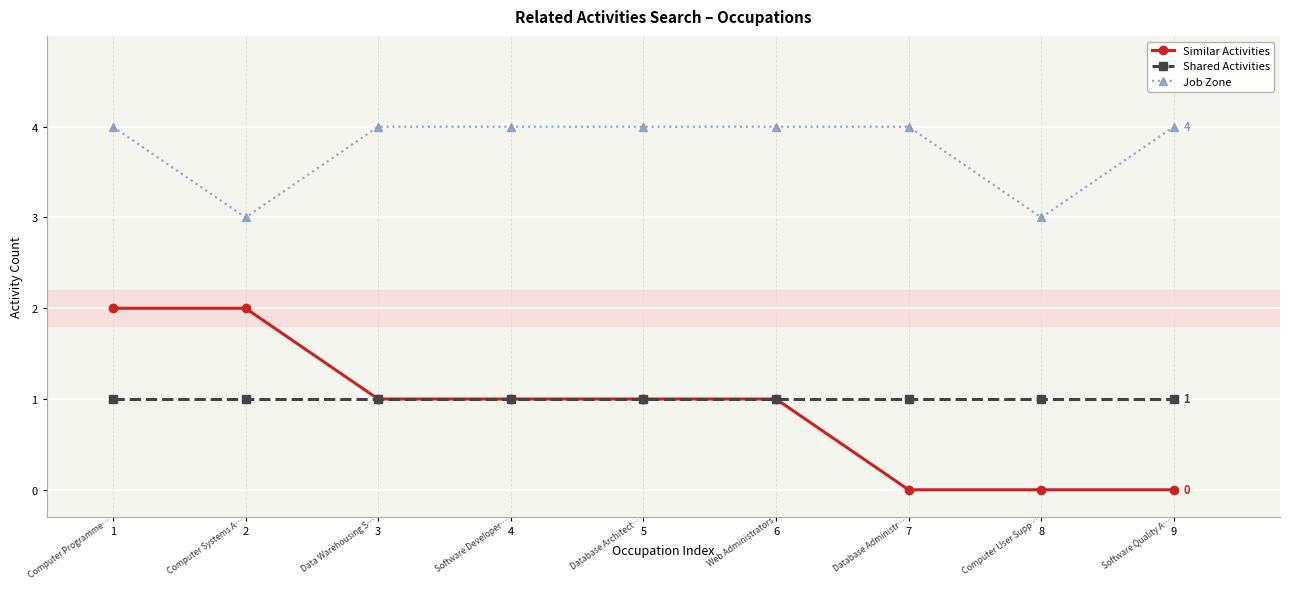

What are all the series names shown in the legend?

Similar Activities, Shared Activities, Job Zone